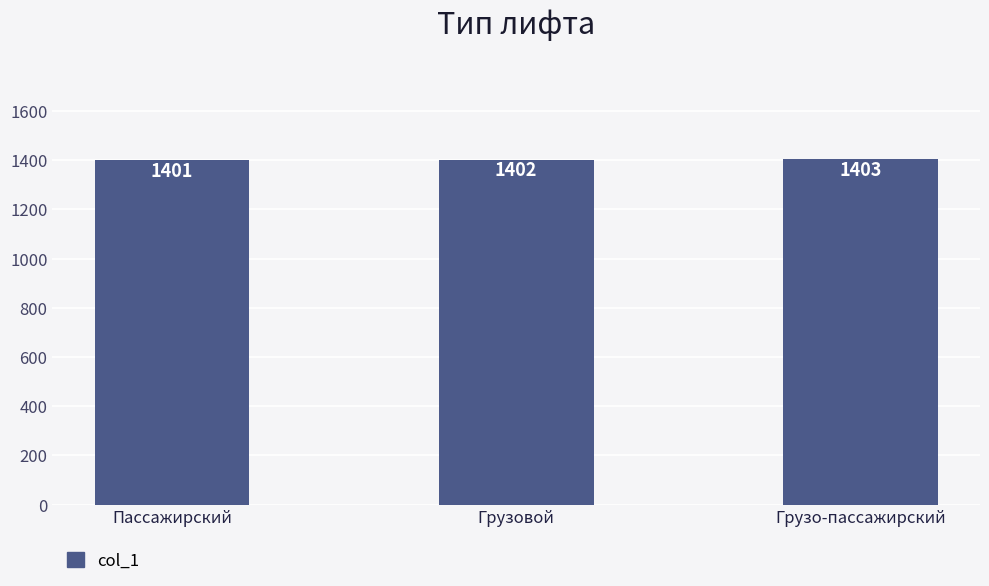

The value at Грузо-пассажирский is 1403. True or false?

True